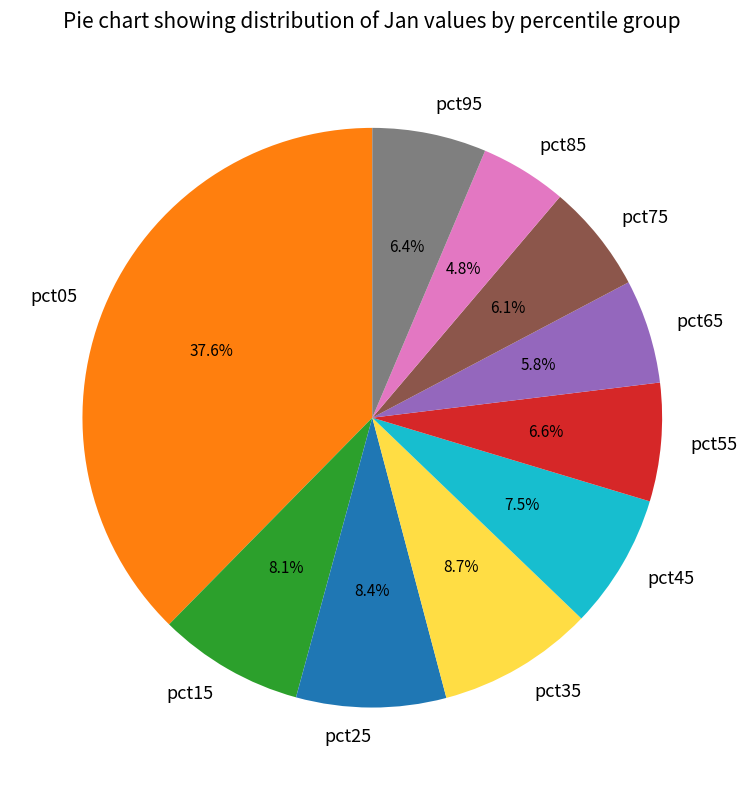

Is pct95 the majority of the pie?

No